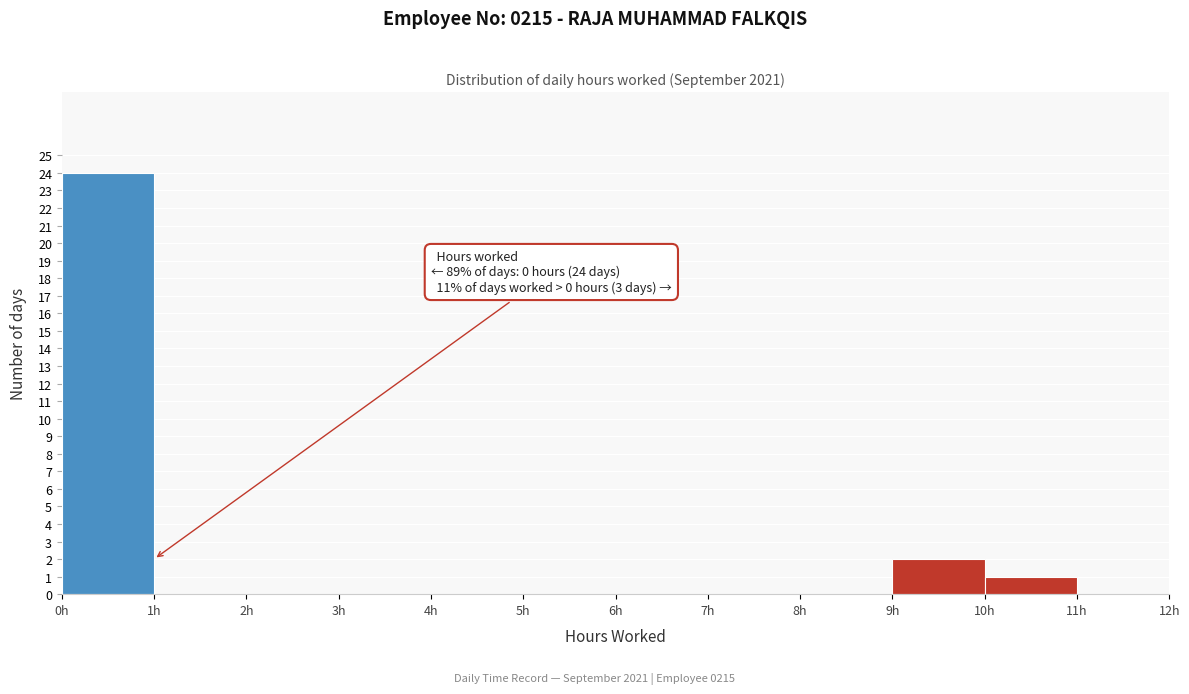

Over which range of the x-axis is the bar tallest?

0 to 1